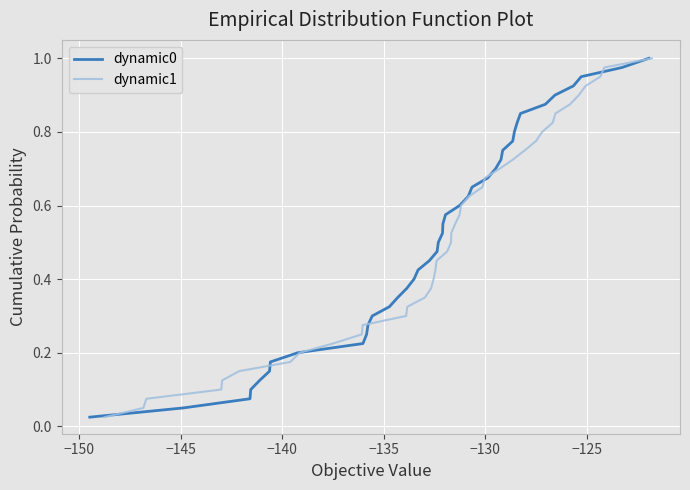

What are all the series names shown in the legend?

dynamic0, dynamic1